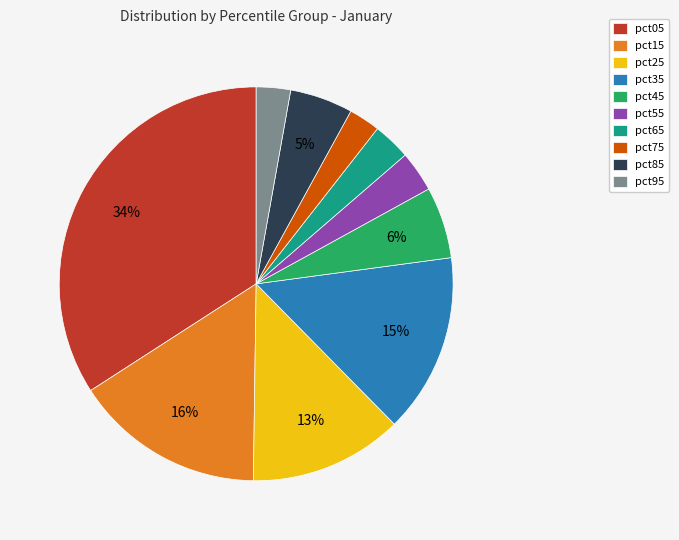

Does pct05 represent more than half of the total?

No